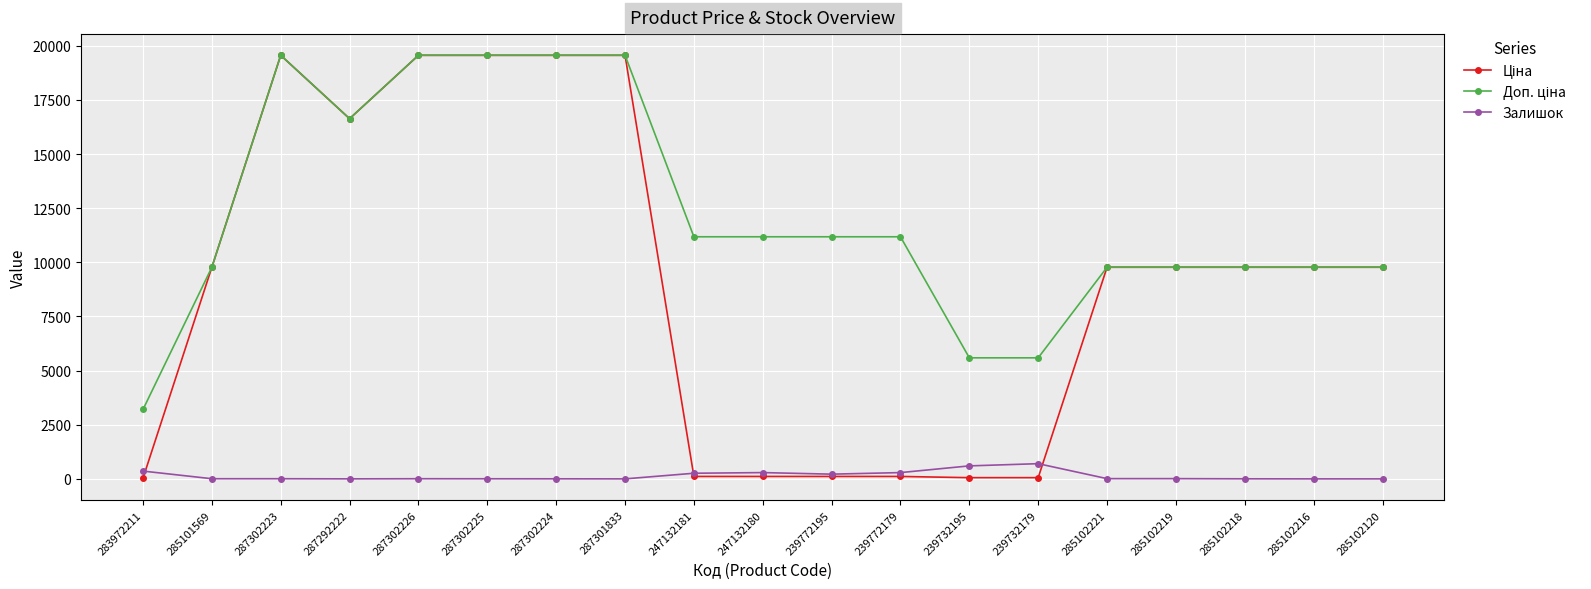

What is the label of the 1st point from the right?

285102120